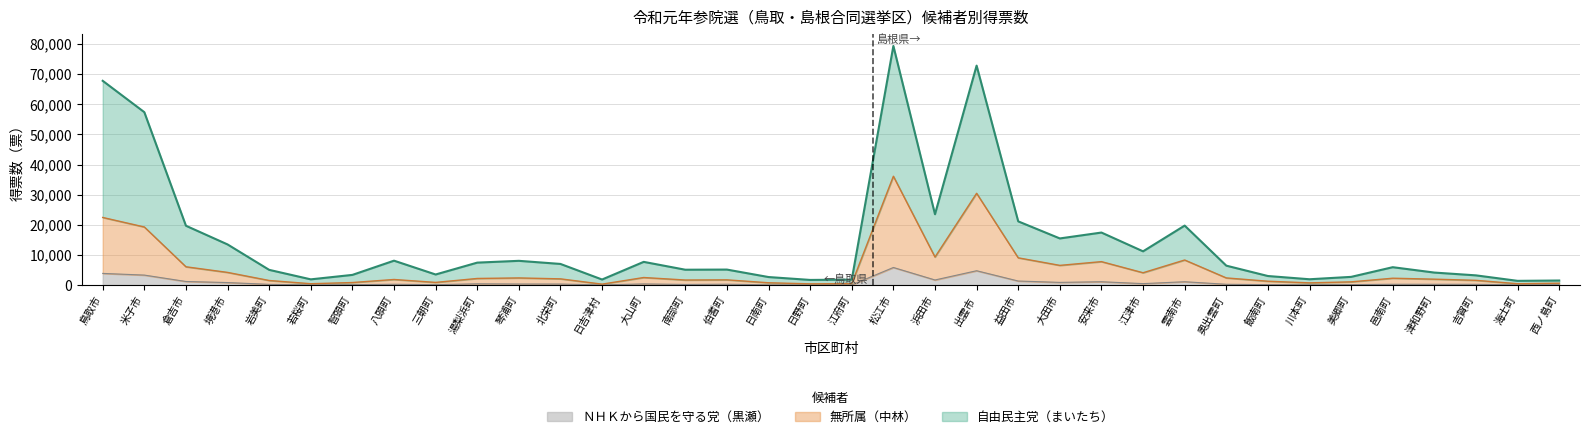

Where is 無所属（中林） nearest to the value 18214?

米子市